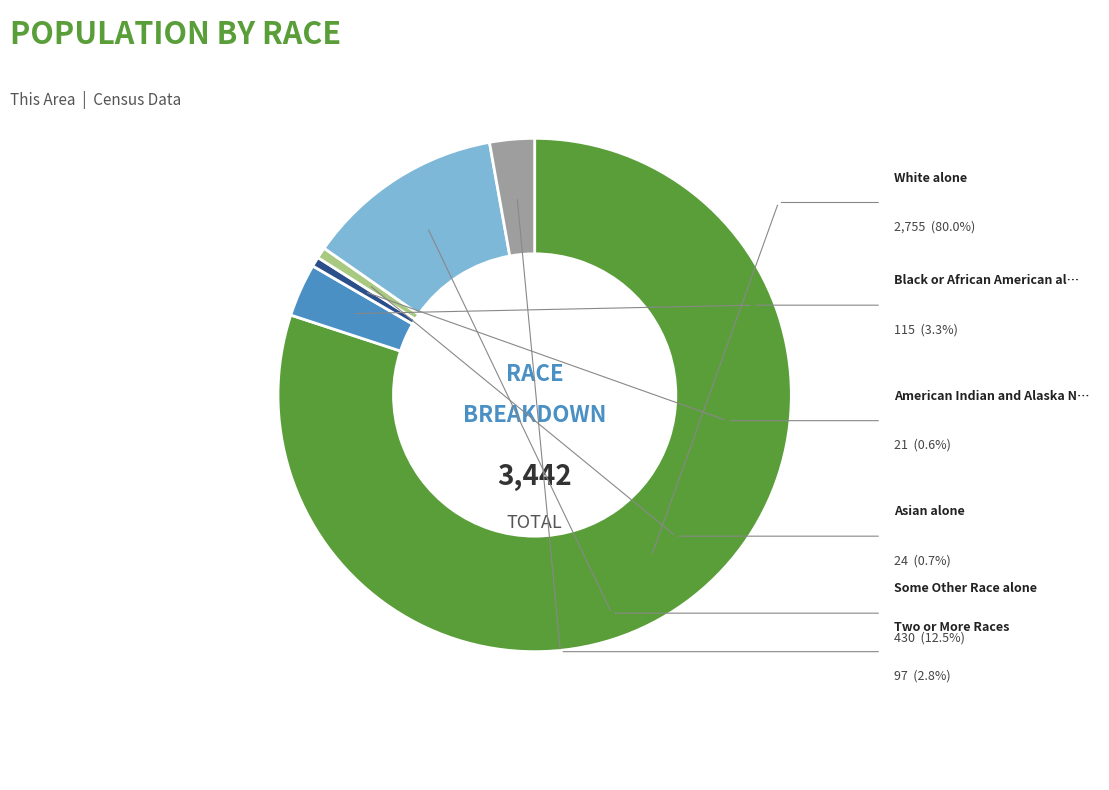

Does any single category account for the majority?

Yes